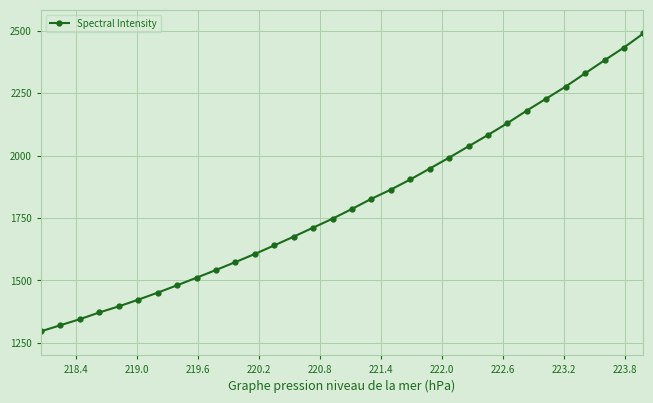

Does the chart display data point markers on the line(s)?

Yes